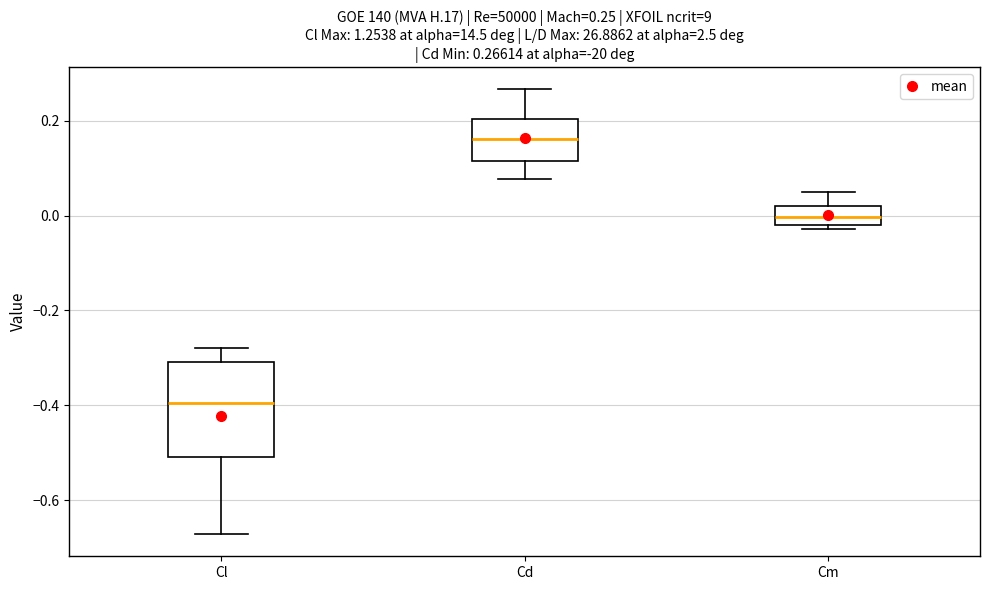

Comparing the boxes themselves (not the whiskers), which one is the tallest?

Cl